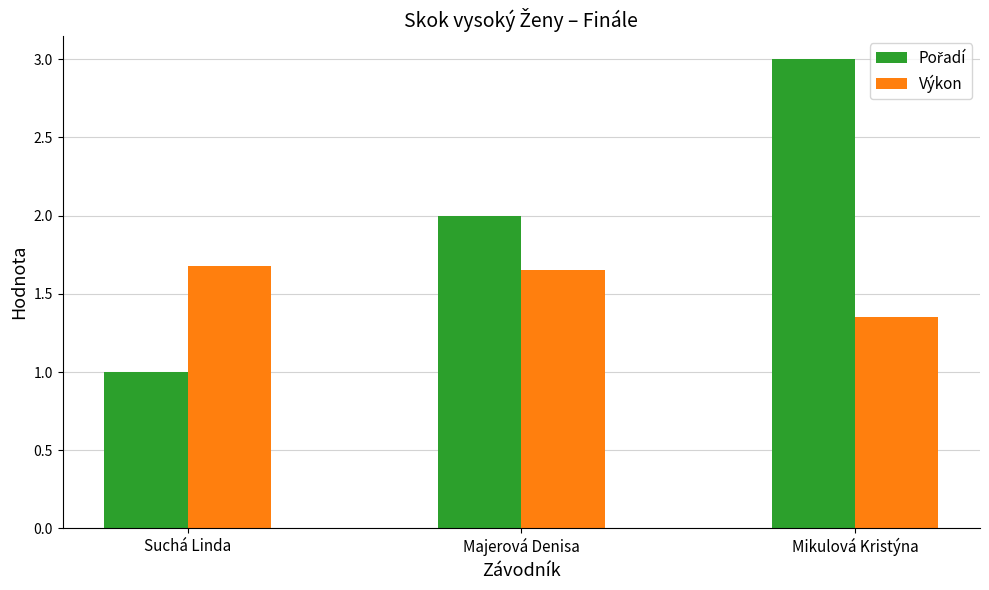

Is it true that Výkon equals 0.7 at Mikulová Kristýna?

False